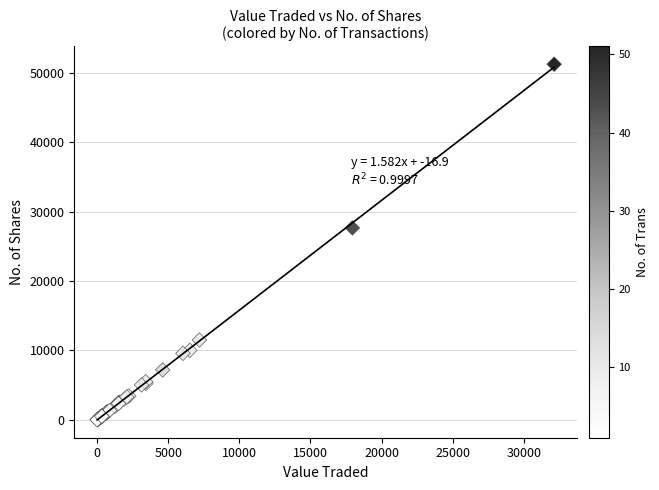

What Y value in the scatter plot is closest to 25615?

27650